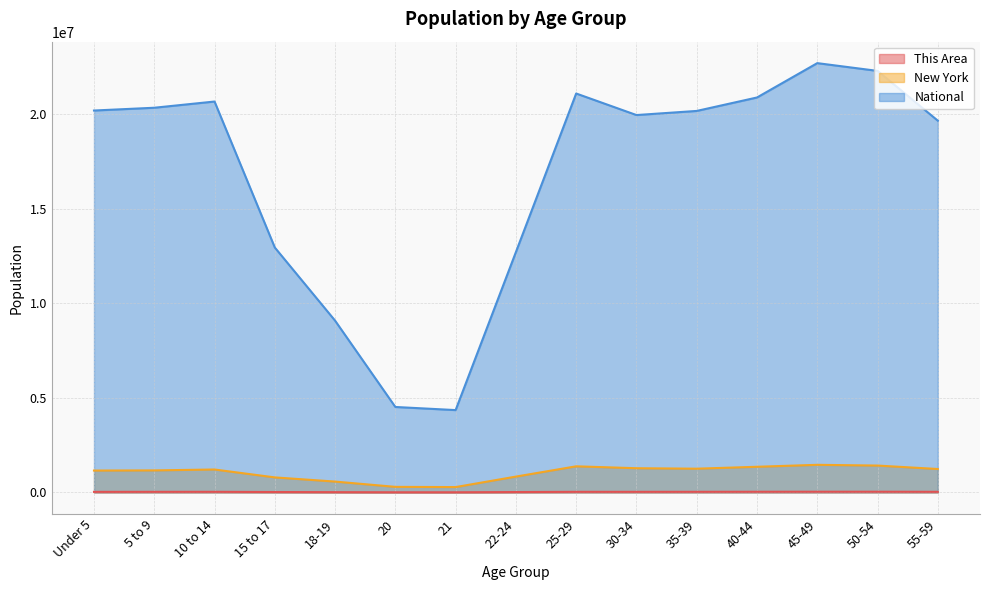

The value of National at 20 is 6336933. True or false?

False